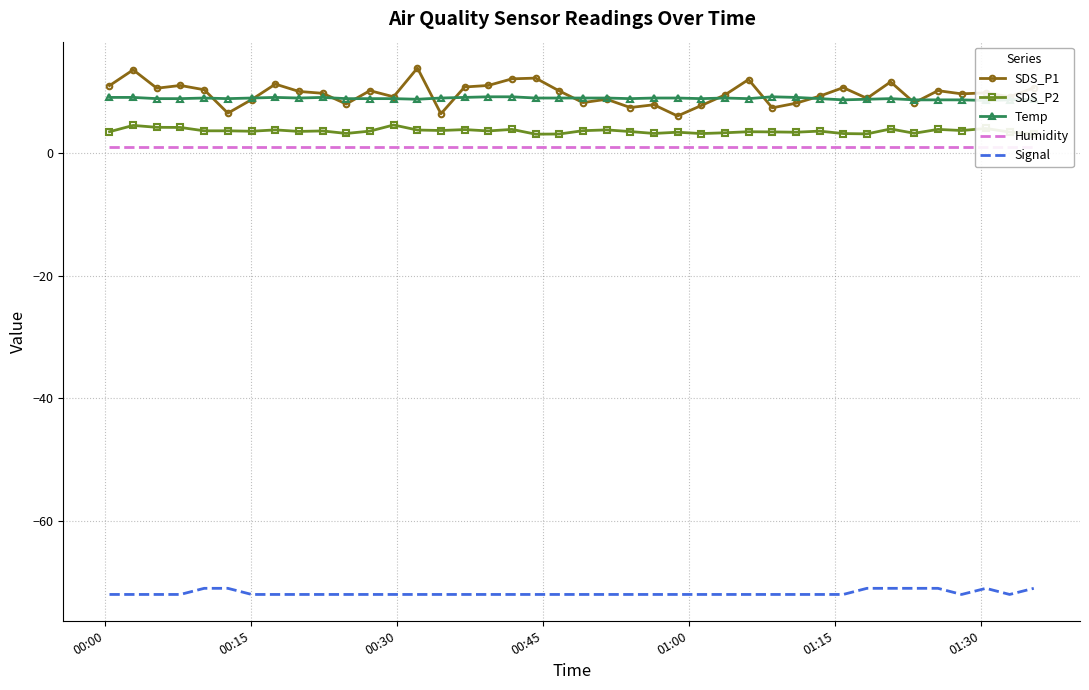

How many data points in Temp are above 9?

9